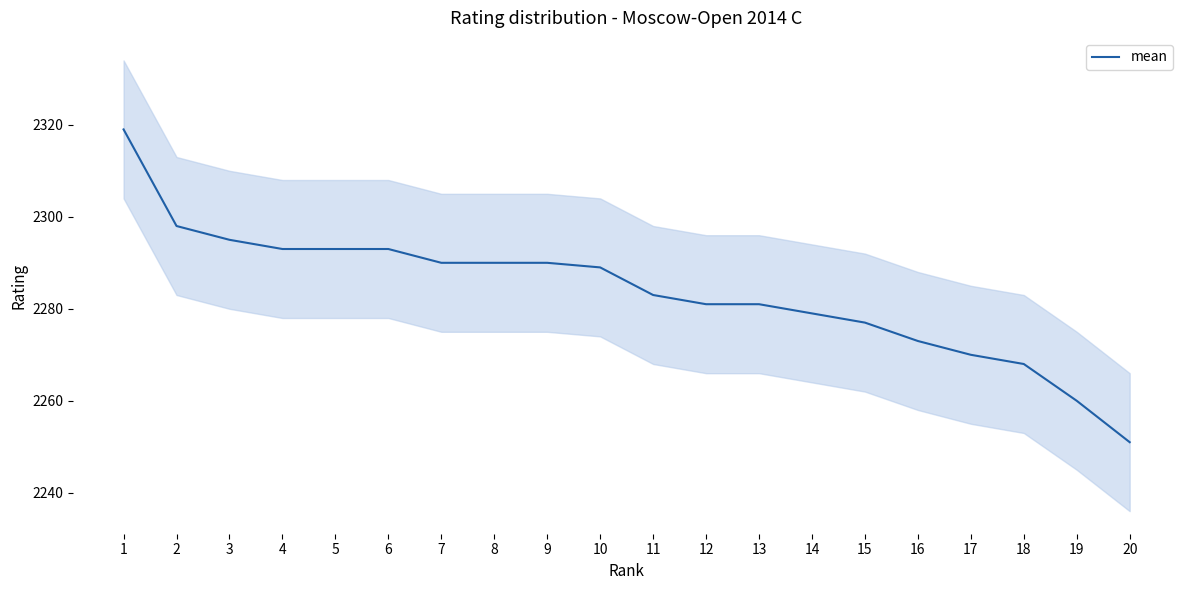

What is the average value?

2284